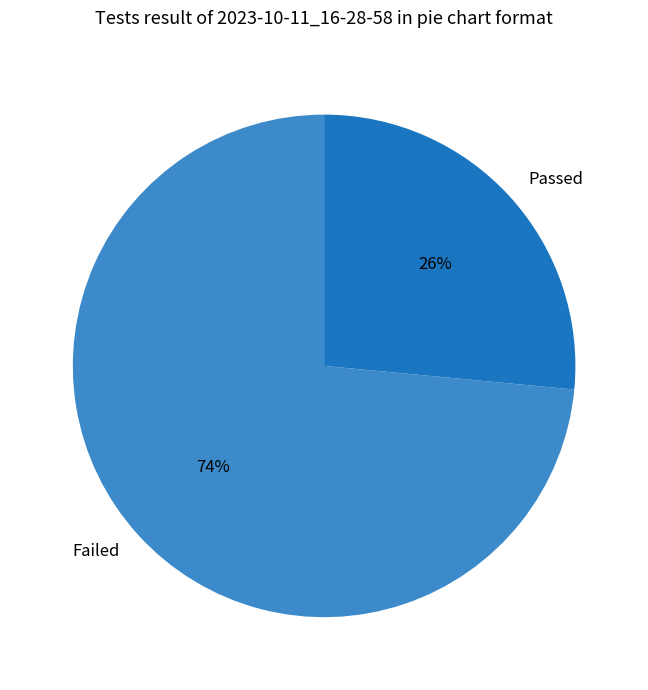

Which slice is the largest?

Failed